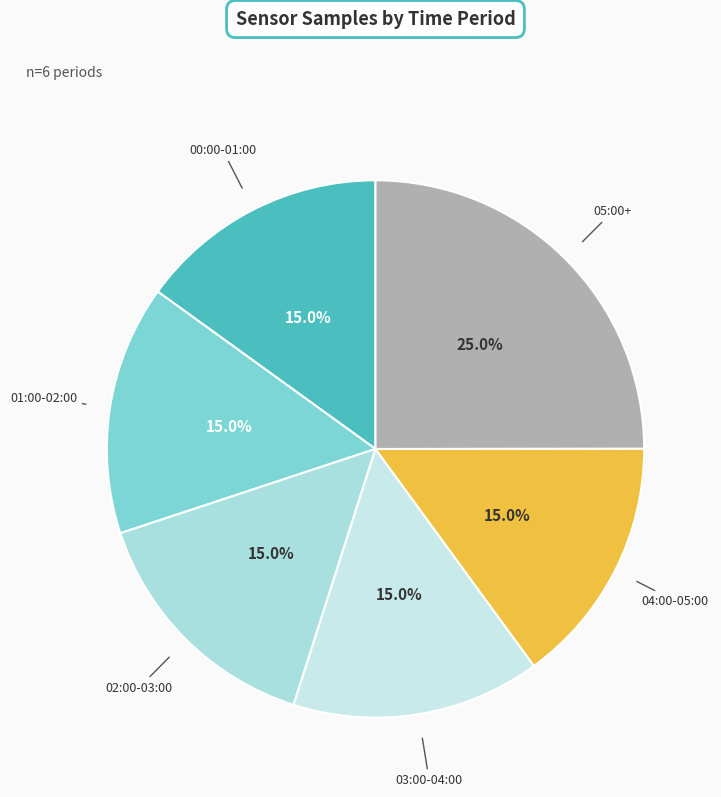

Count the number of slices in the pie.

6